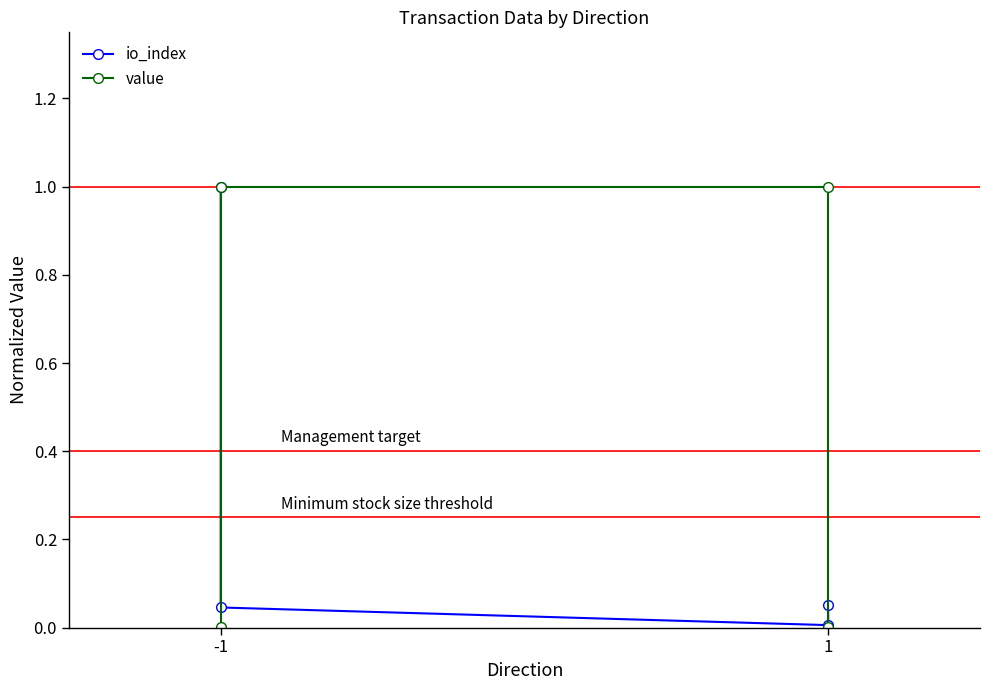

How many interior local valleys does the io_index series have?

1